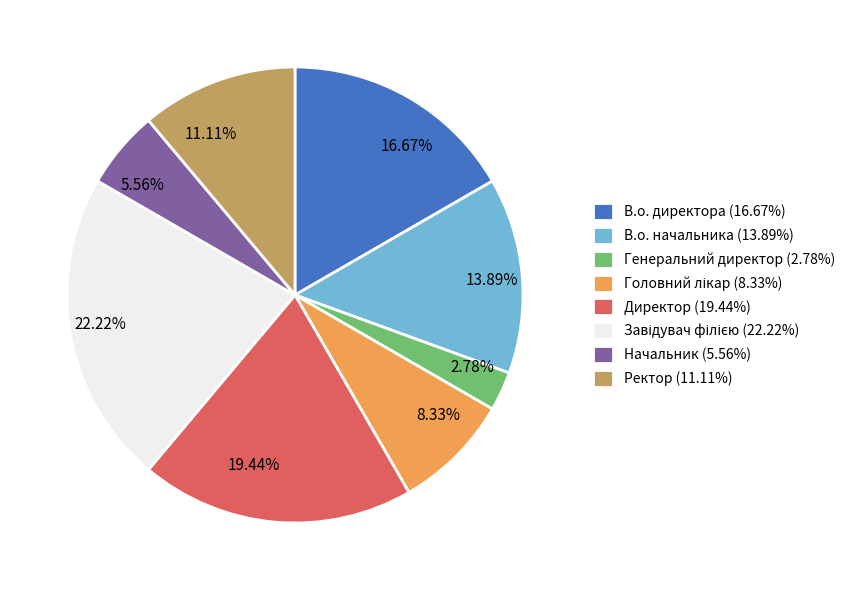

The Начальник slice represents 1% of the pie. True or false?

False